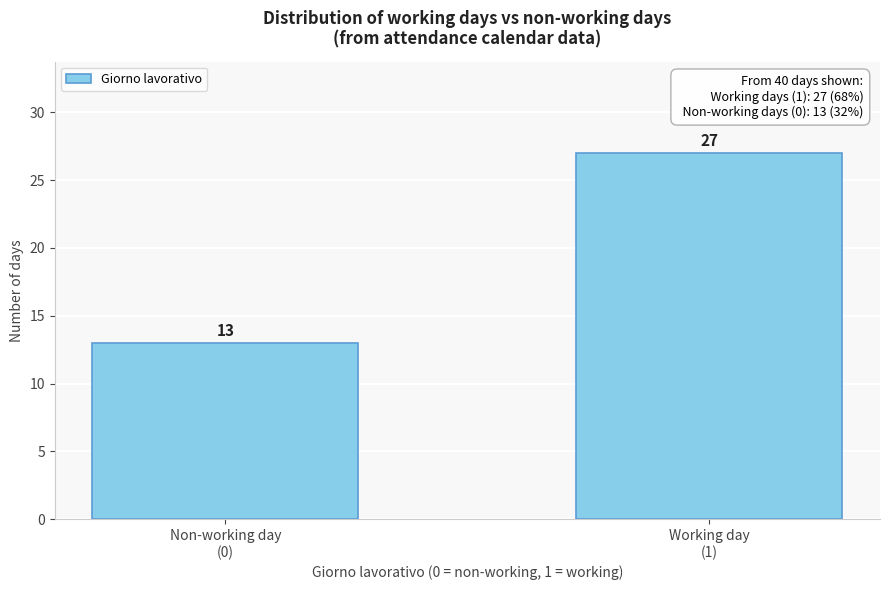

Reading left to right, what are all the values shown in this chart?

13	27